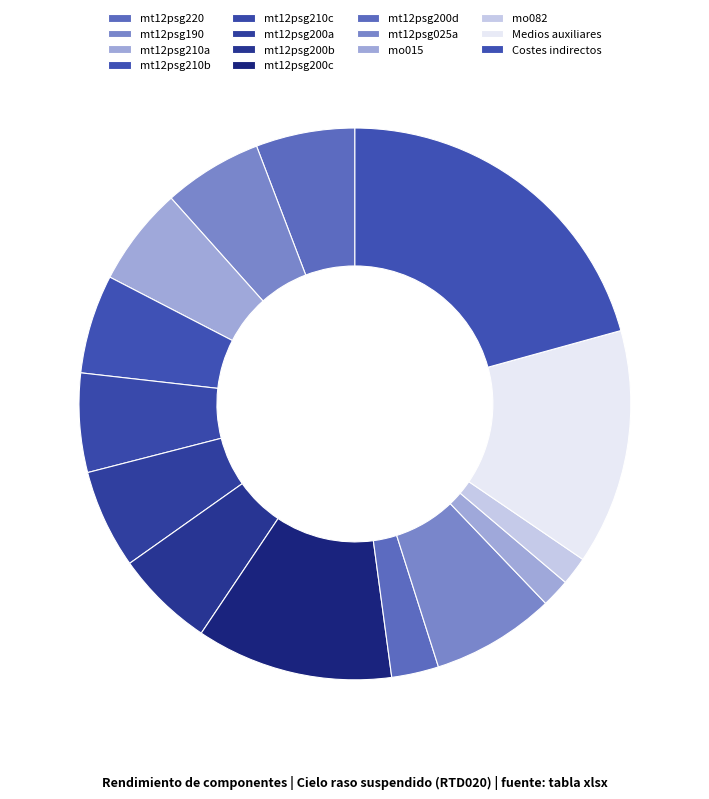

Is it true that mt12psg200c is 19% of the pie?

False